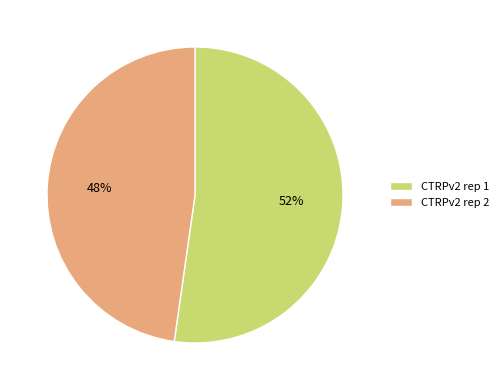

What is the majority slice?

CTRPv2 rep 1